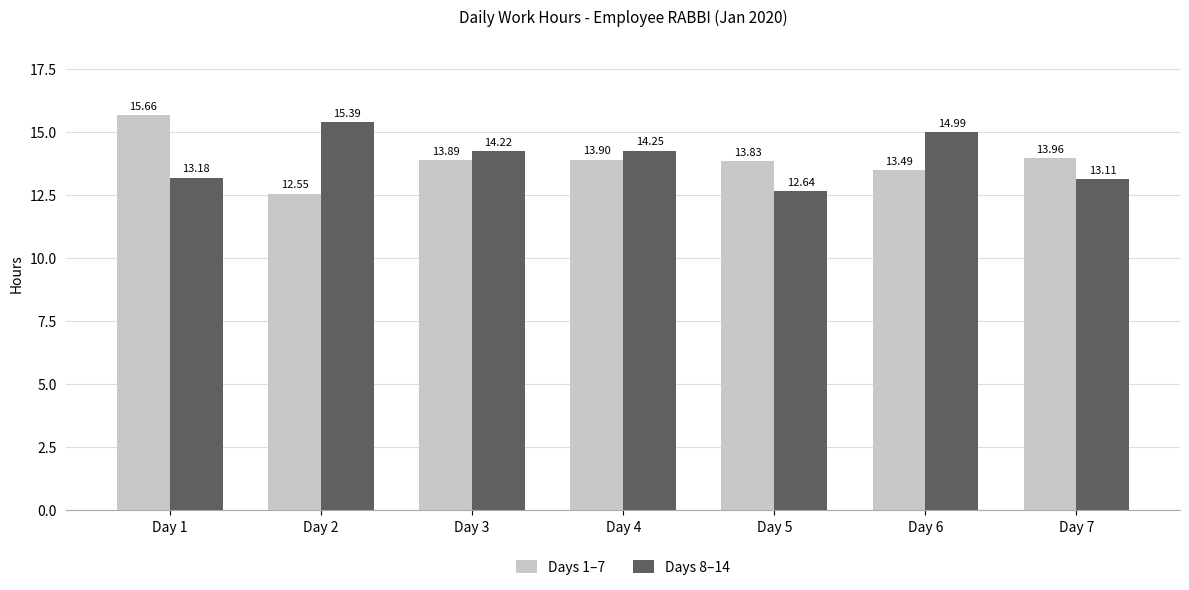

What is the sum of the Days 8–14 values at Day 1 and Day 6?

28.2